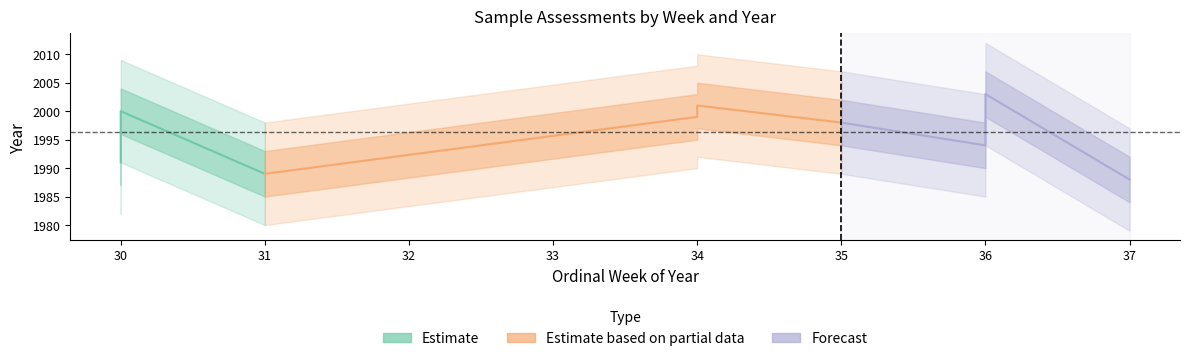

Reading left to right, transcribe all the data shown in this chart.

ordinal_week: 2000-W30=30	2000-W30=30	2003-W36=36	1998-W35=35	2001-W34=34	1988-W37=37	1999-W34=34	1991-W30=30	1994-W36=36	1989-W31=31
year: 2000-W30=2000	2000-W30=2000	2003-W36=2003	1998-W35=1998	2001-W34=2001	1988-W37=1988	1999-W34=1999	1991-W30=1991	1994-W36=1994	1989-W31=1989